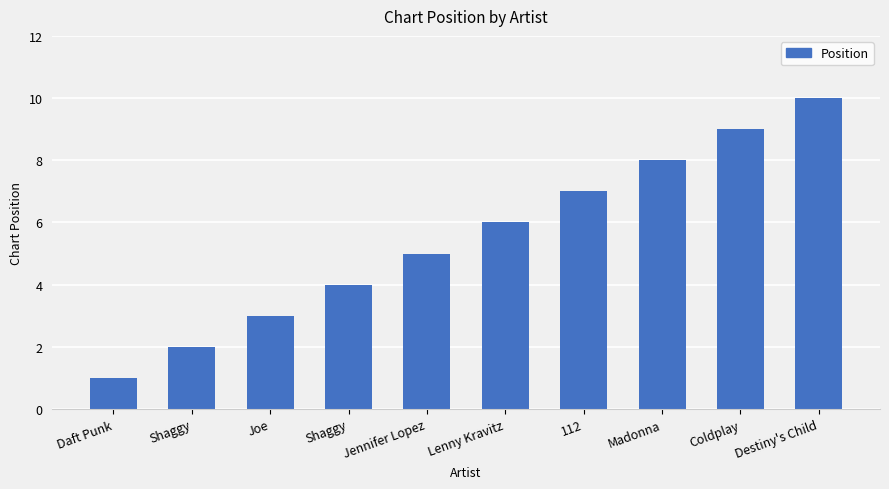

How many values are between 3 and 8?

6